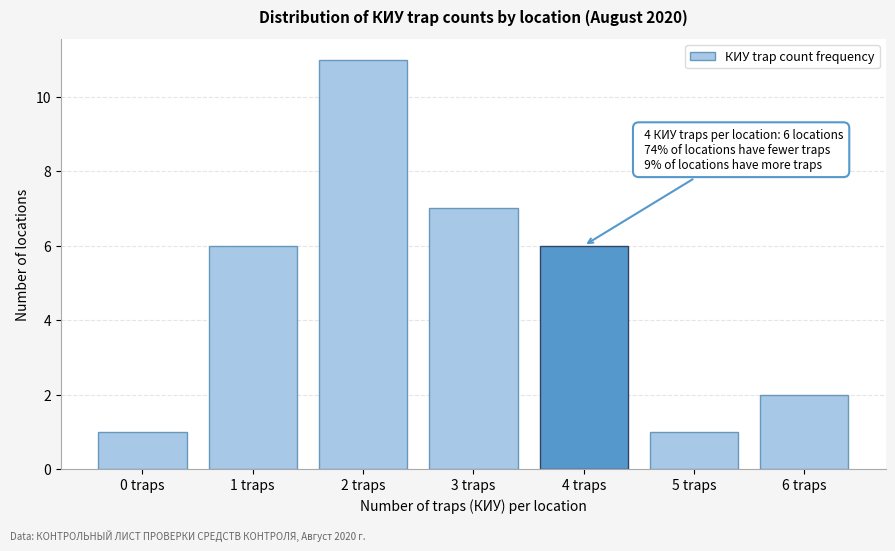

Reading left to right, what are all the values shown in this chart?

0 traps=1	1 traps=6	2 traps=11	3 traps=7	4 traps=6	5 traps=1	6 traps=2